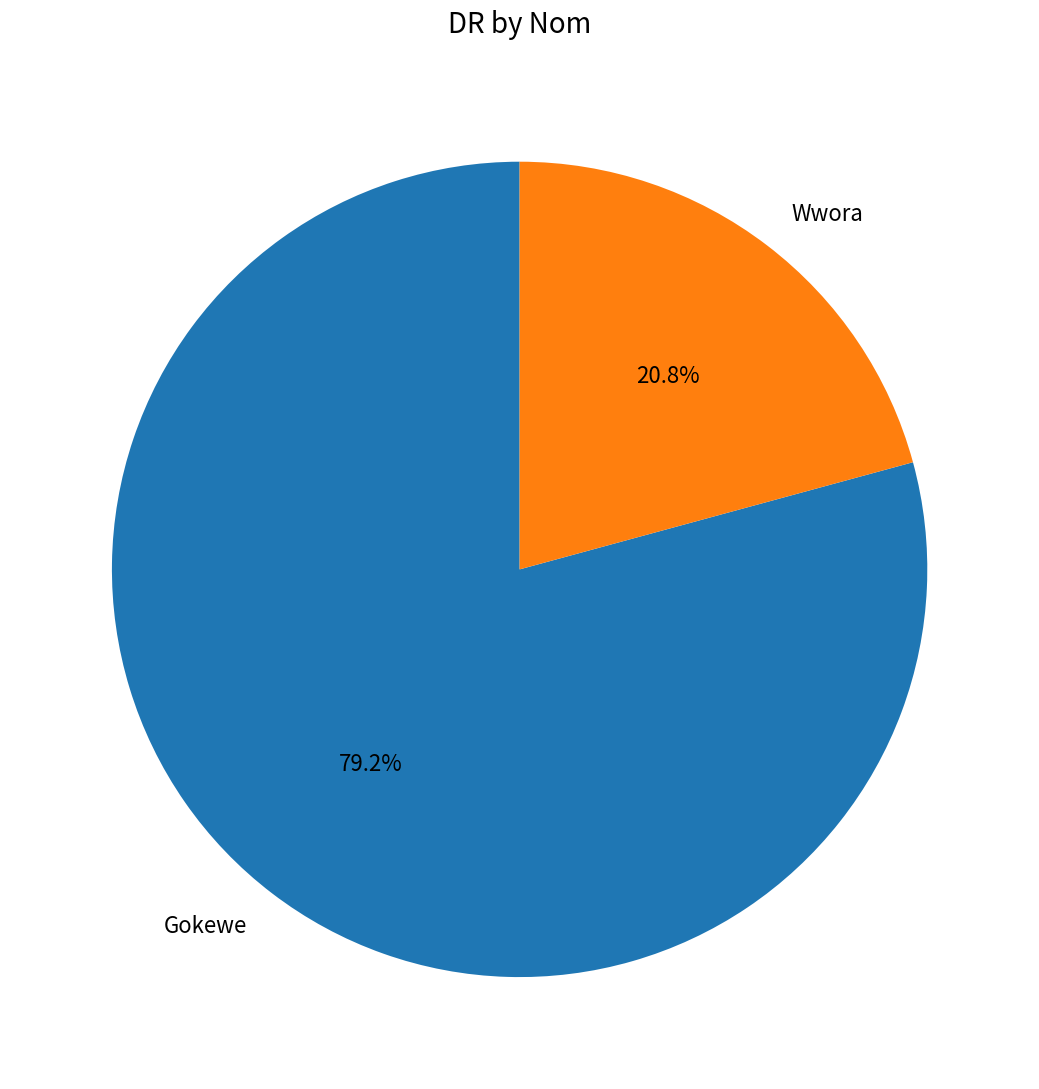

Count the number of slices in the pie.

2